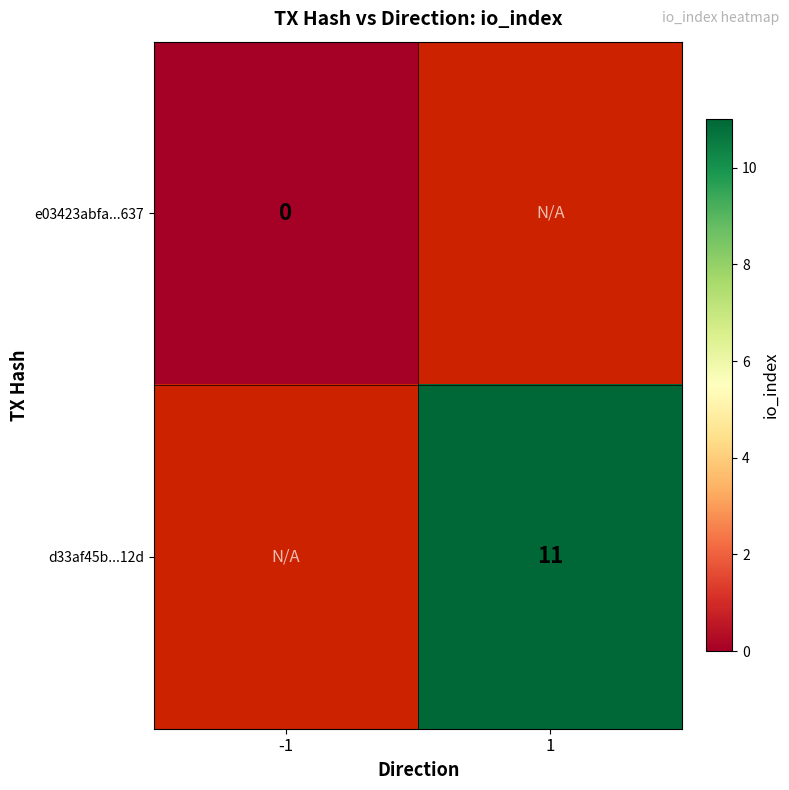

The d33af45b...12d series shows 6.1 at 1. True or false?

False